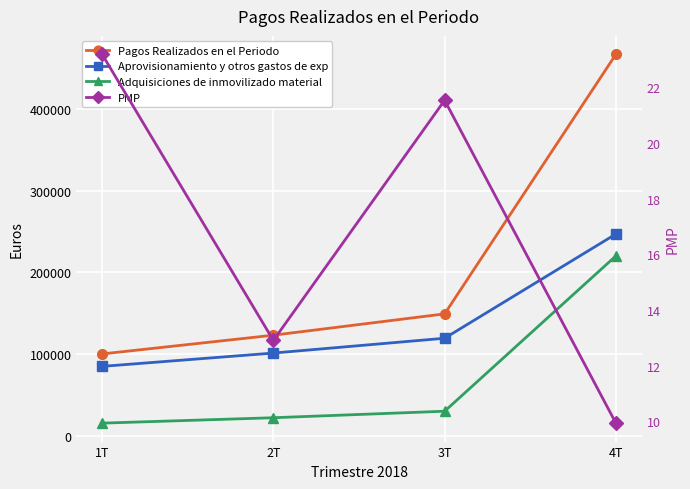

True or false: Adquisiciones de inmovilizado material and Aprovisionamiento y otros gastos de exp intersect in this chart.

False